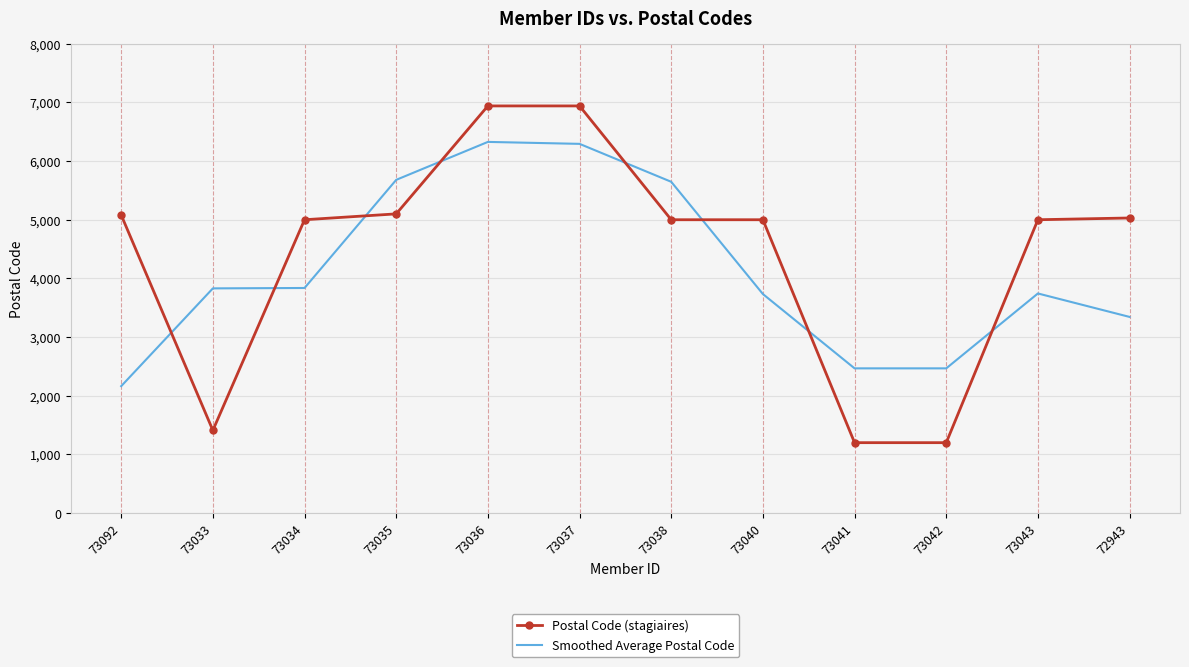

Between which two adjacent categories do Postal Code (stagiaires) and Smoothed Average Postal Code first intersect?

73092 and 73033